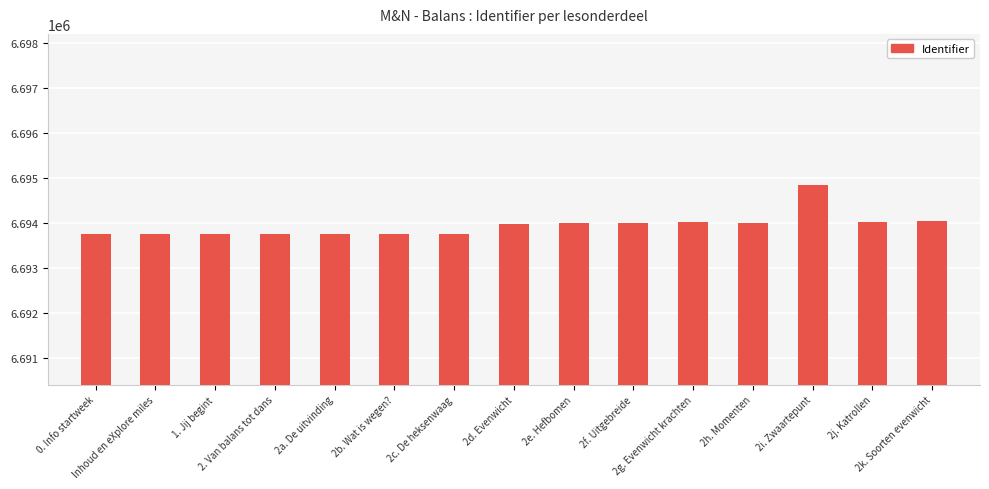

What is the sum of all values?

100409245